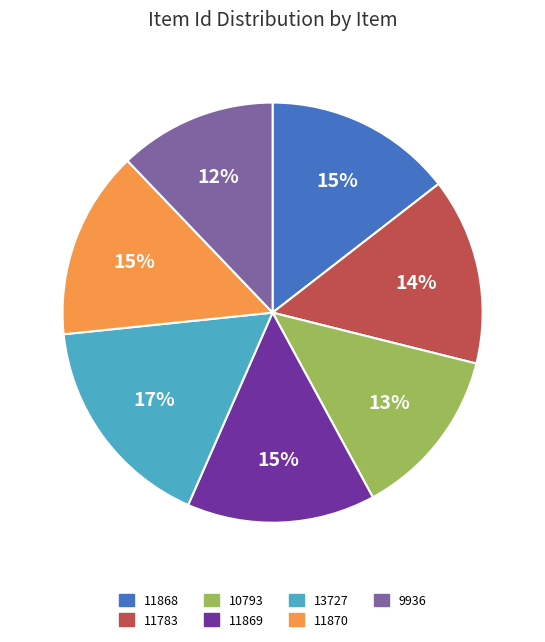

Which has a higher value, 10793 or 11870?

11870